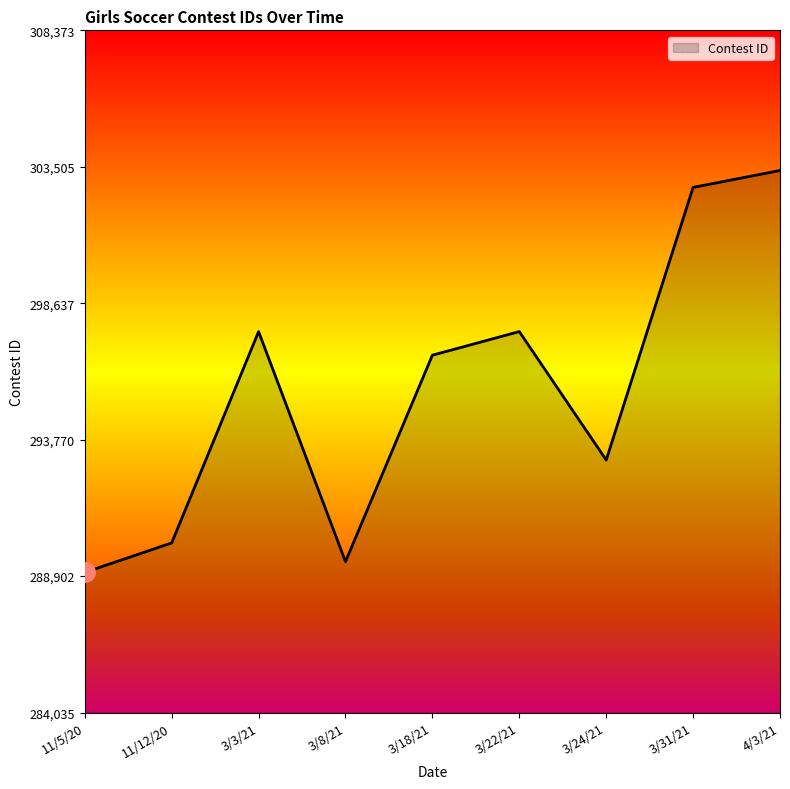

What value does the data have at 3/24/21?

293045